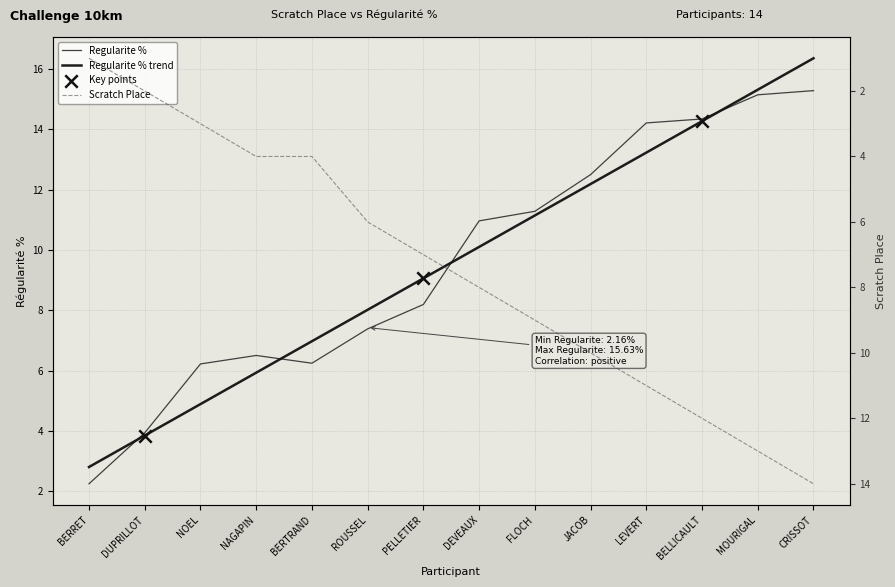

At which category is the sum across all series the highest?

CRISSOT